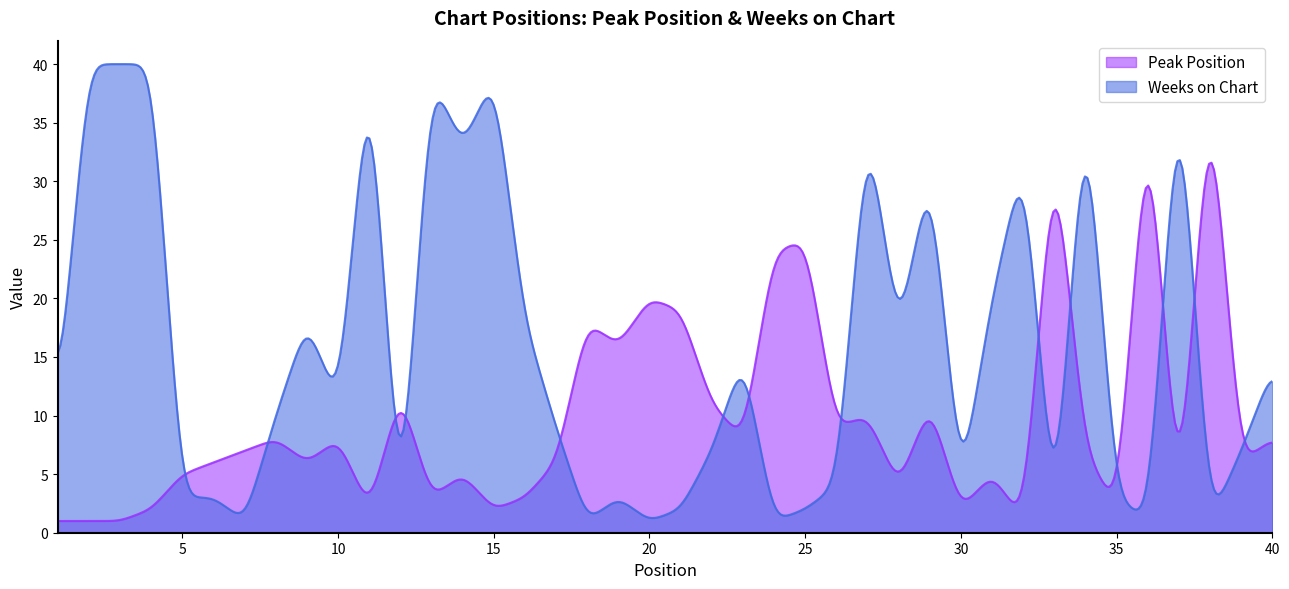

The value of Peak Position at 15 is 2. True or false?

True